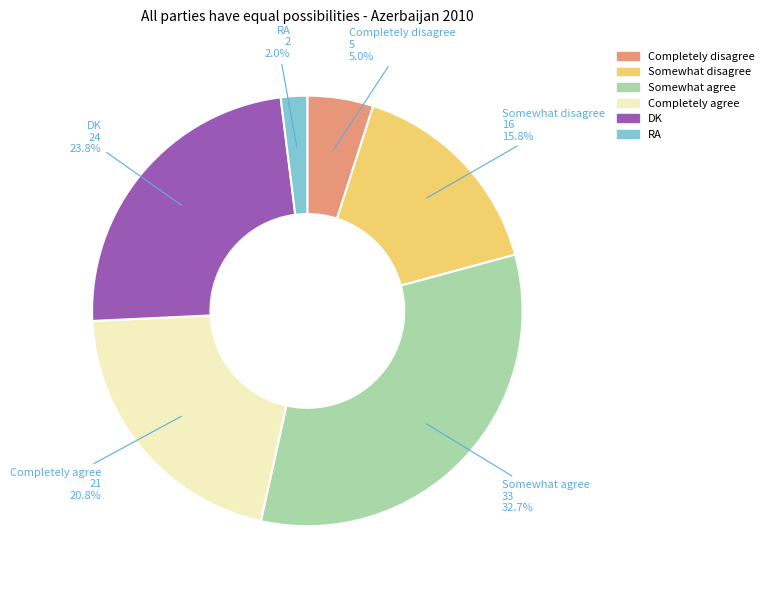

To the nearest percent, what percentage of the pie is Completely disagree?

5%